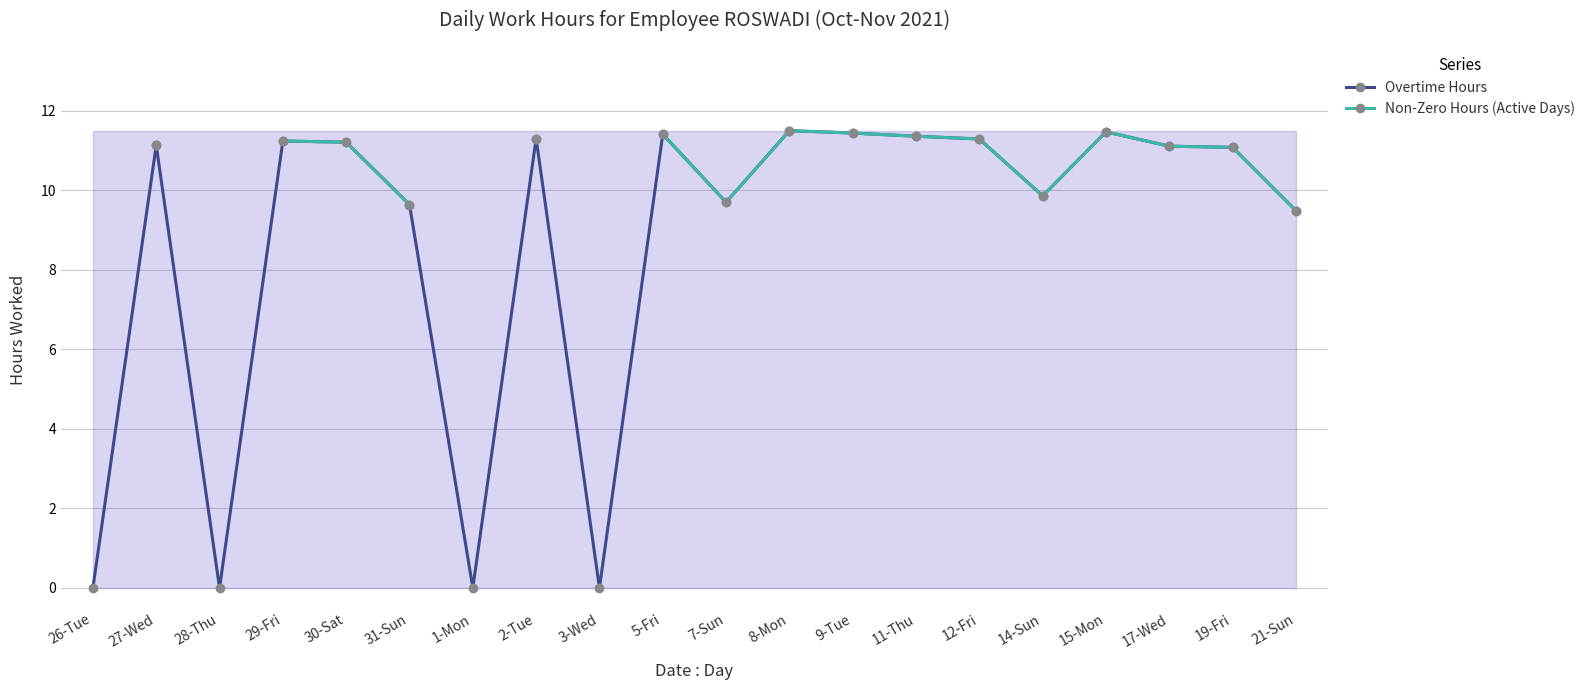

At 12-Fri, list the series in order from largest to smallest.

Overtime Hours, Non-Zero Hours (Active Days)